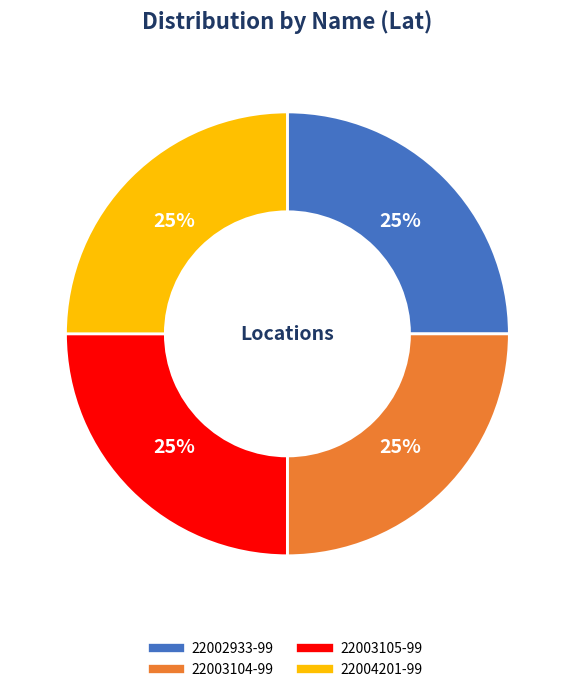

Is there a majority slice in this chart?

No